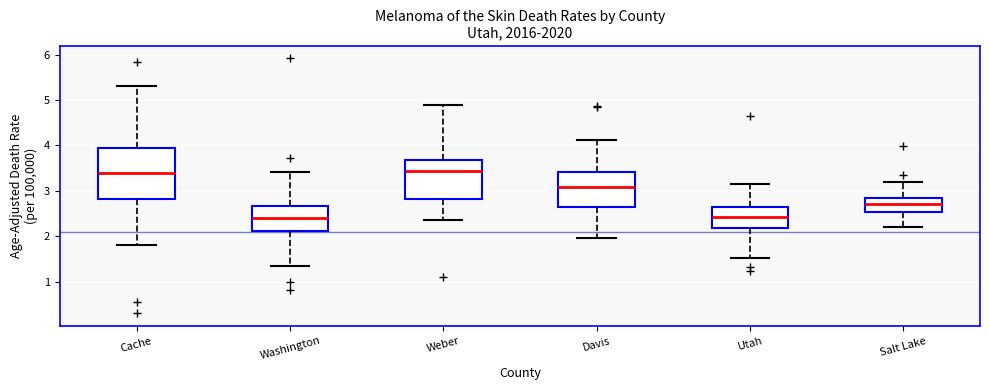

Reading left to right, transcribe this box plot: for each box, give where its median line is, the range the box spans, and where its two whiskers end, as read against the y-axis. The values are not printed on the chart, so give them approximately, as read against the axis.

Cache: median 3.4, box 2.8 to 3.9, whiskers 1.8 to 5.3
Washington: median 2.4, box 2.1 to 2.7, whiskers 1.3 to 3.4
Weber: median 3.4, box 2.8 to 3.7, whiskers 2.4 to 4.9
Davis: median 3.1, box 2.7 to 3.4, whiskers 2.0 to 4.1
Utah: median 2.4, box 2.2 to 2.6, whiskers 1.5 to 3.2
Salt Lake: median 2.7, box 2.5 to 2.8, whiskers 2.2 to 3.2